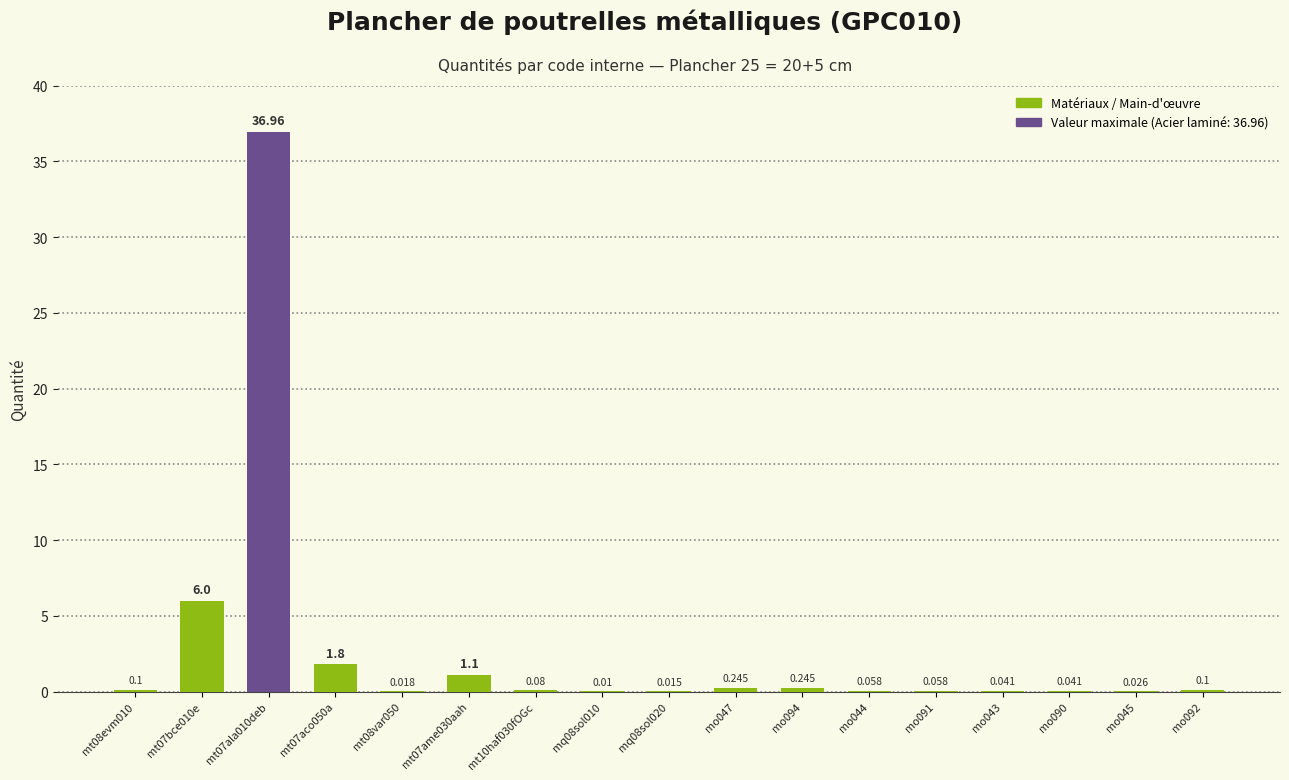

How many categories are shown in the chart?

17